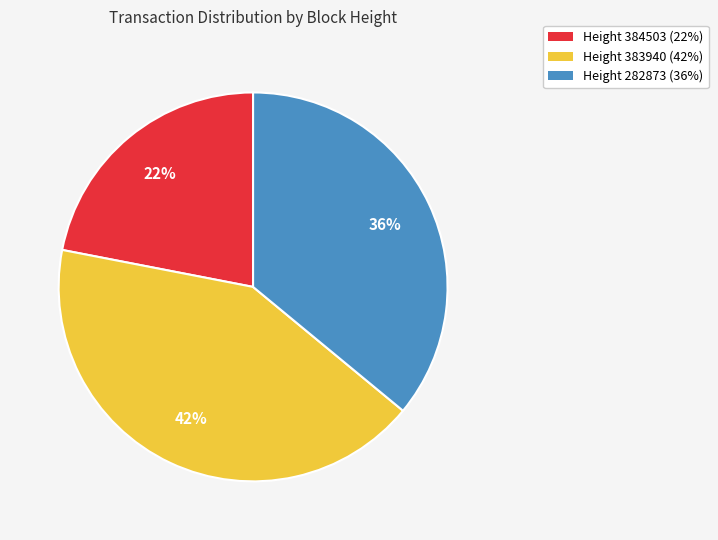

To the nearest percent, what is the average slice percentage?

33%